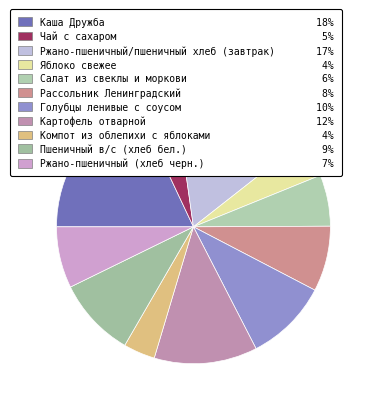

To the nearest percent, what is the combined percentage of Чай с сахаром and Салат из свеклы и моркови?

11%